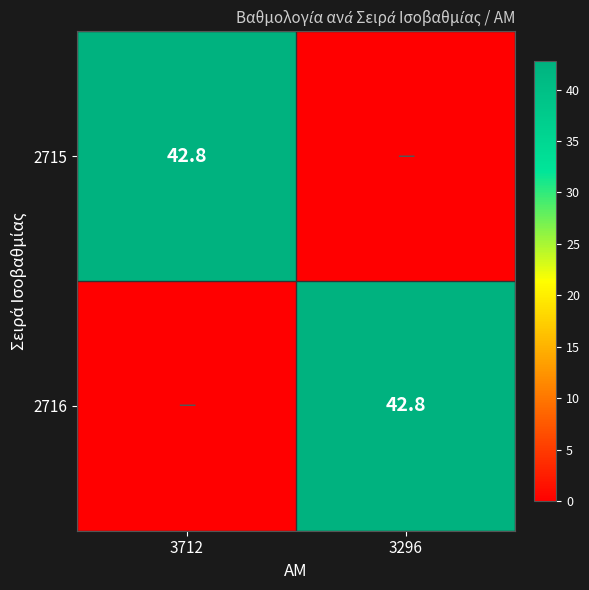

True or false: 2715 has a value of 42.8 at 3712.

True